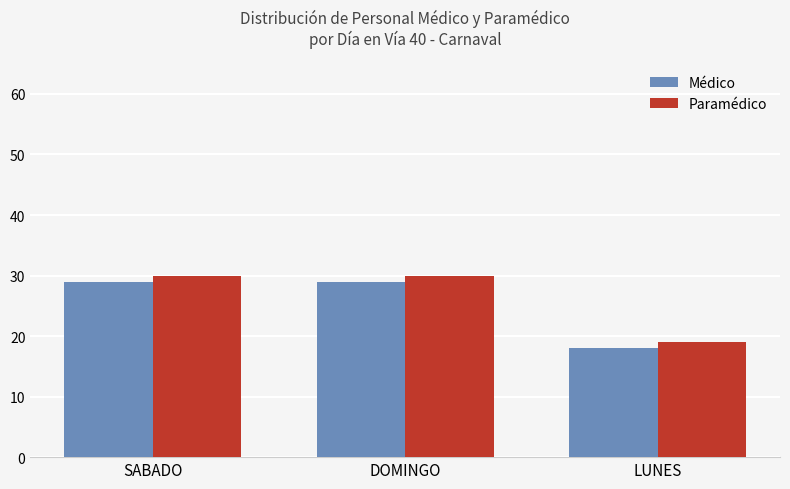

How many Médico values are between 18 and 29?

3